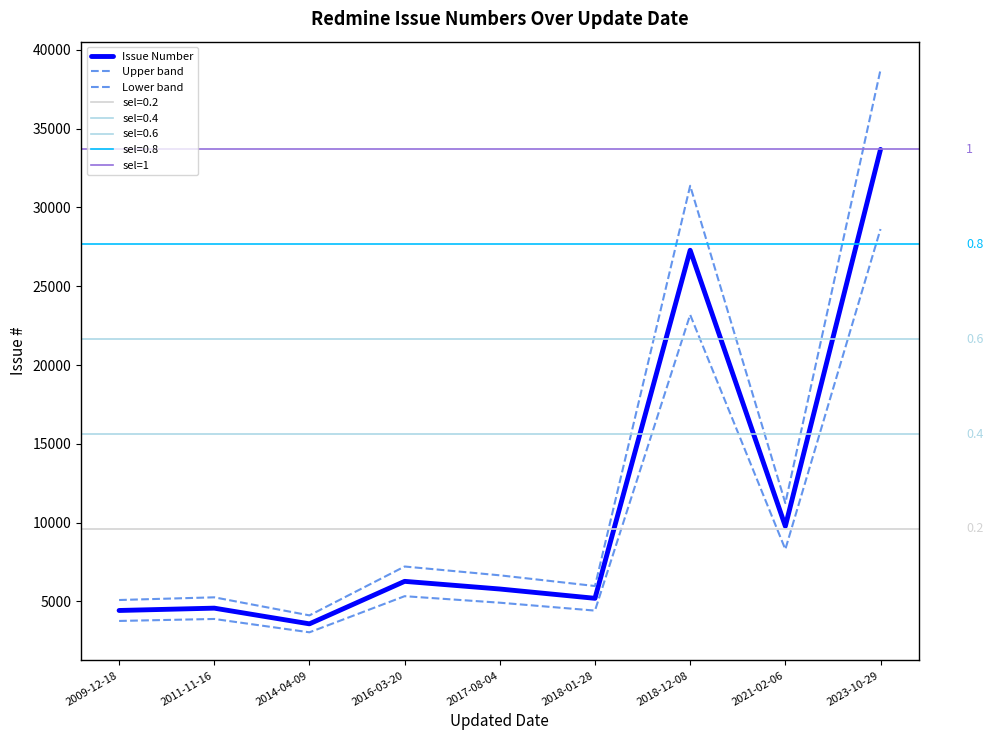

How many interior local valleys (lower than both neighbors) does the data have?

3